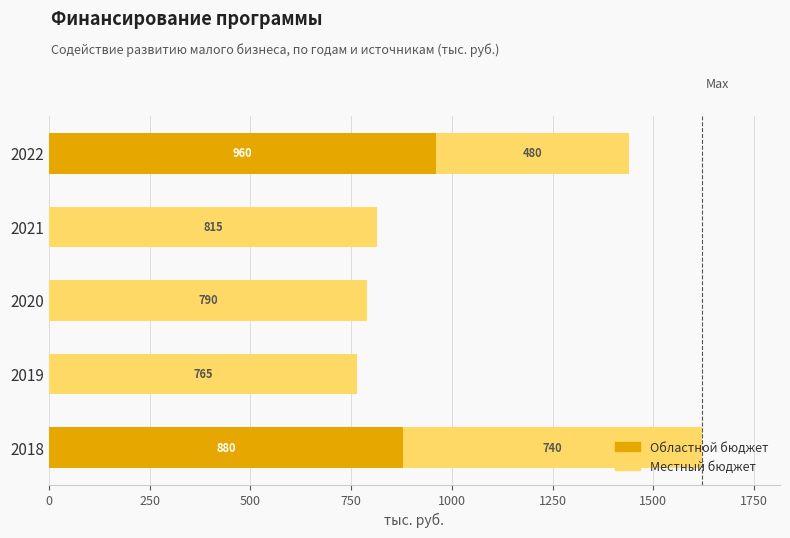

How many categories are shown in the chart?

5